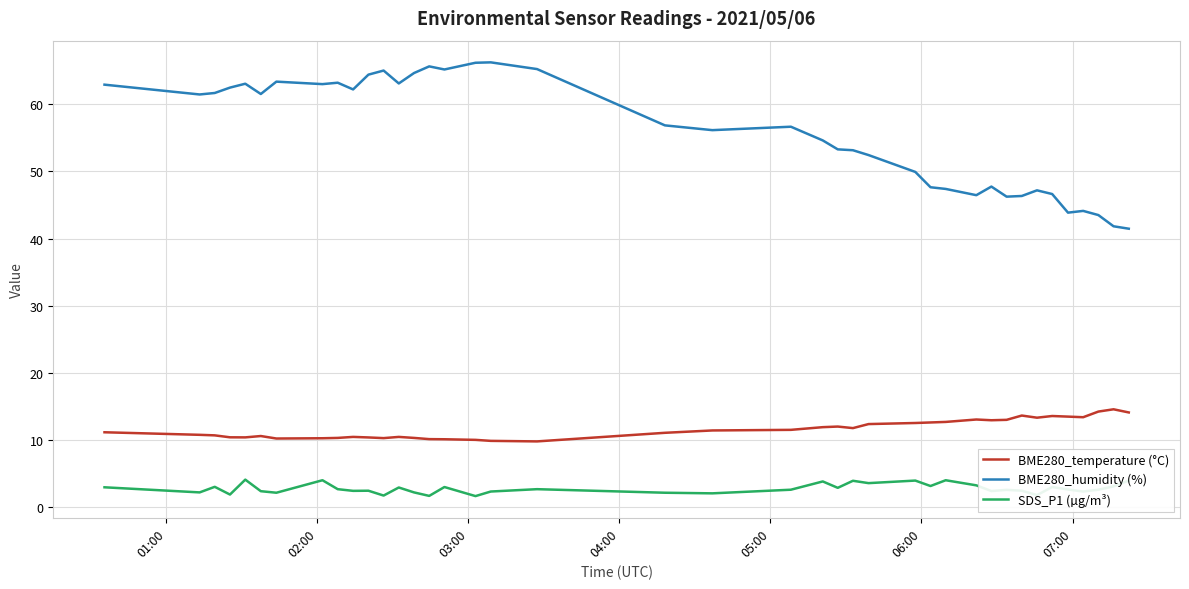

Which series has the largest range (max minus min)?

BME280_humidity (%)